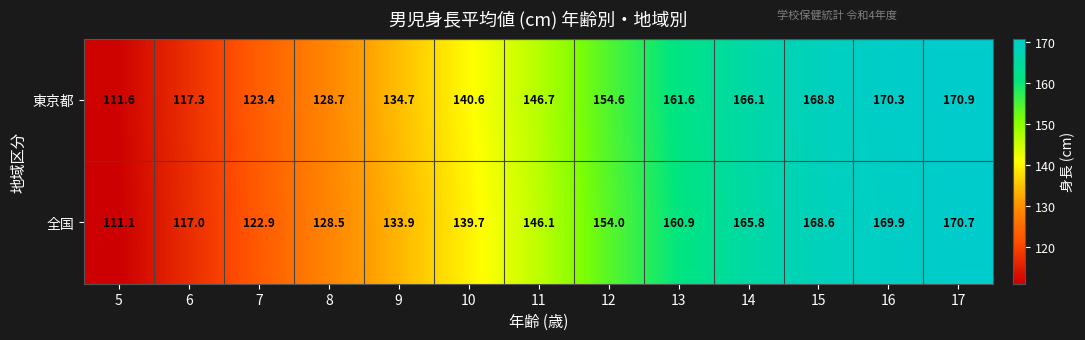

Where does the 全国 series first go above 146?

11